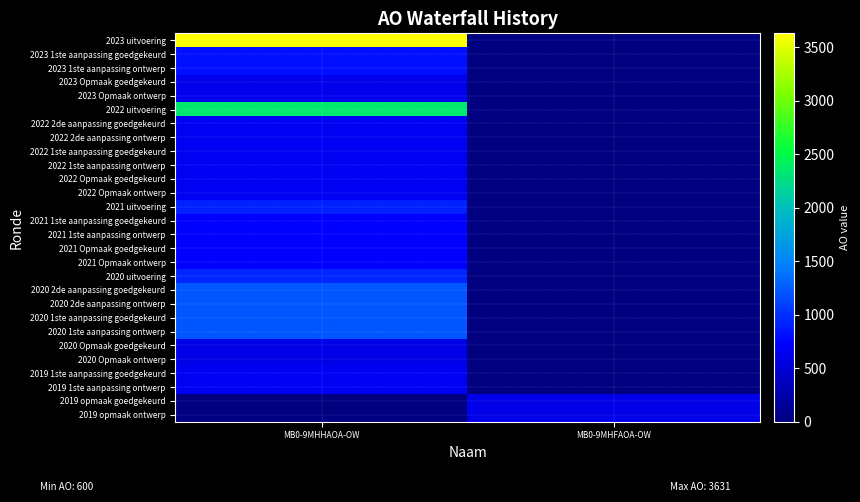

Which category has the highest value across all series?

MB0-9MHHAOA-OW